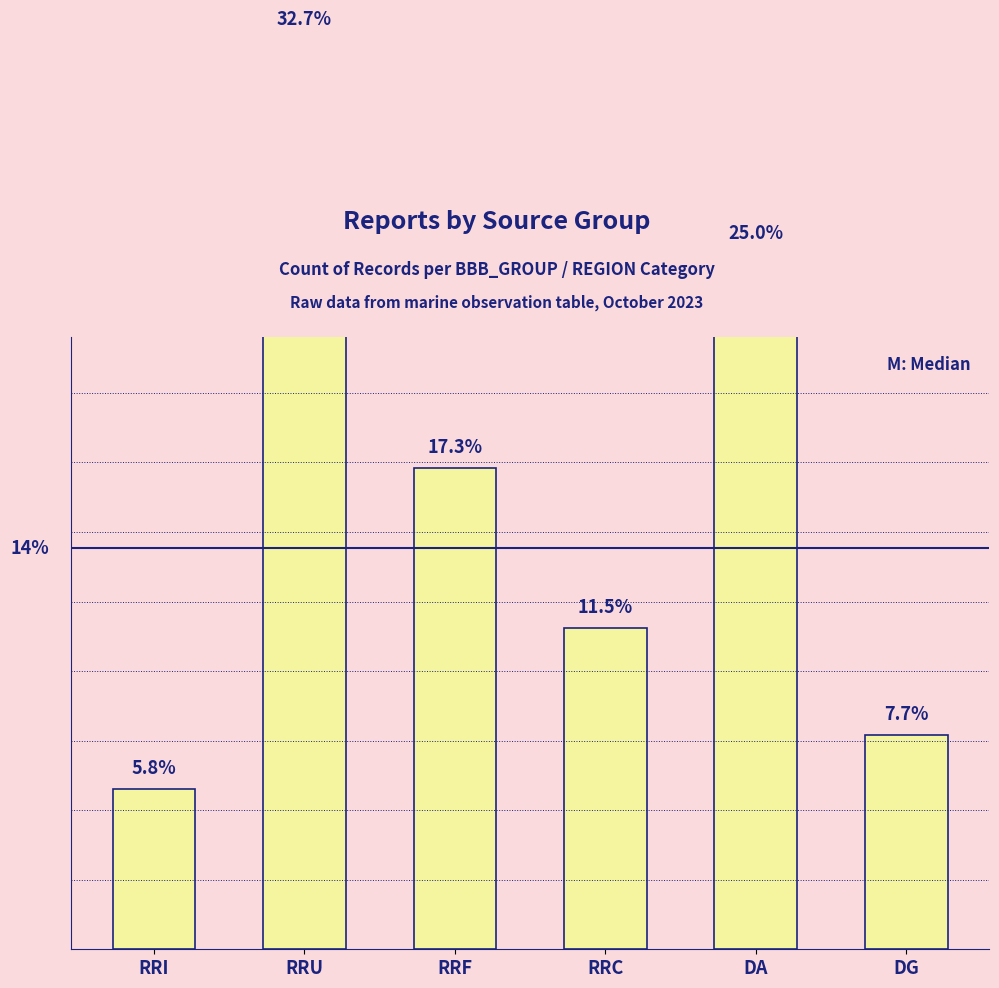

Reading right to left, what are all the values shown in this chart?

7.7	25.0	11.5	17.3	32.7	5.8